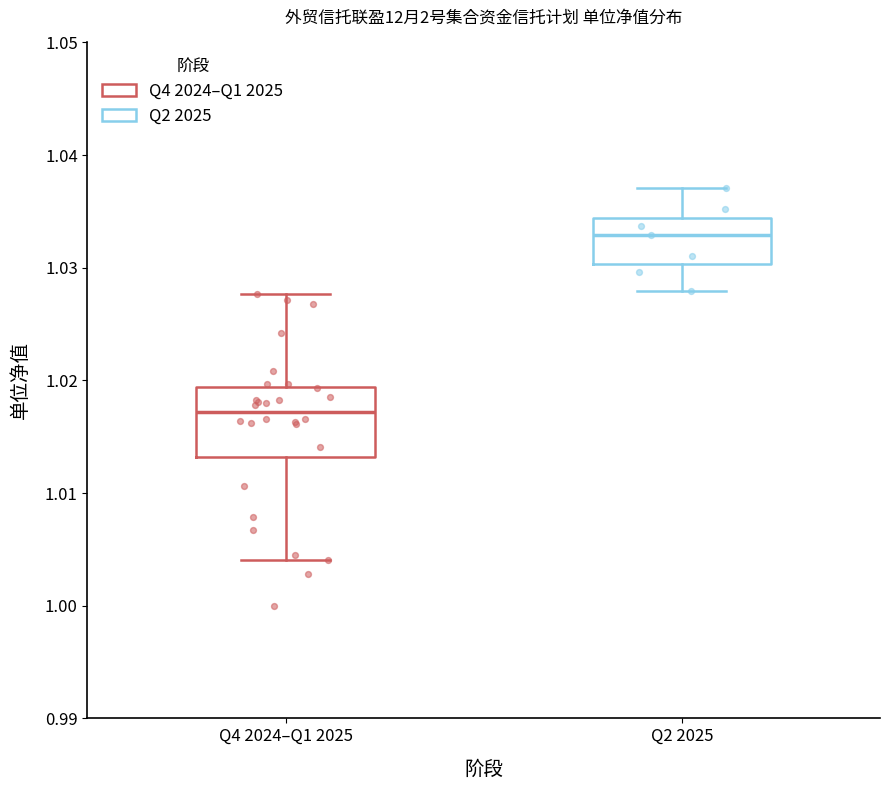

Comparing the boxes themselves (not the whiskers), which one is the tallest?

Q4 2024–Q1 2025